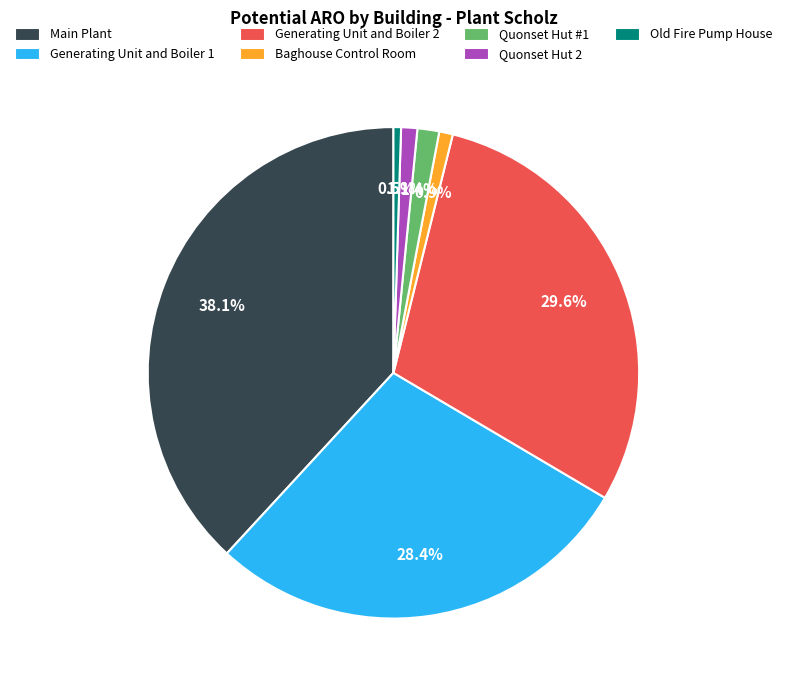

Count the number of slices in the pie.

7